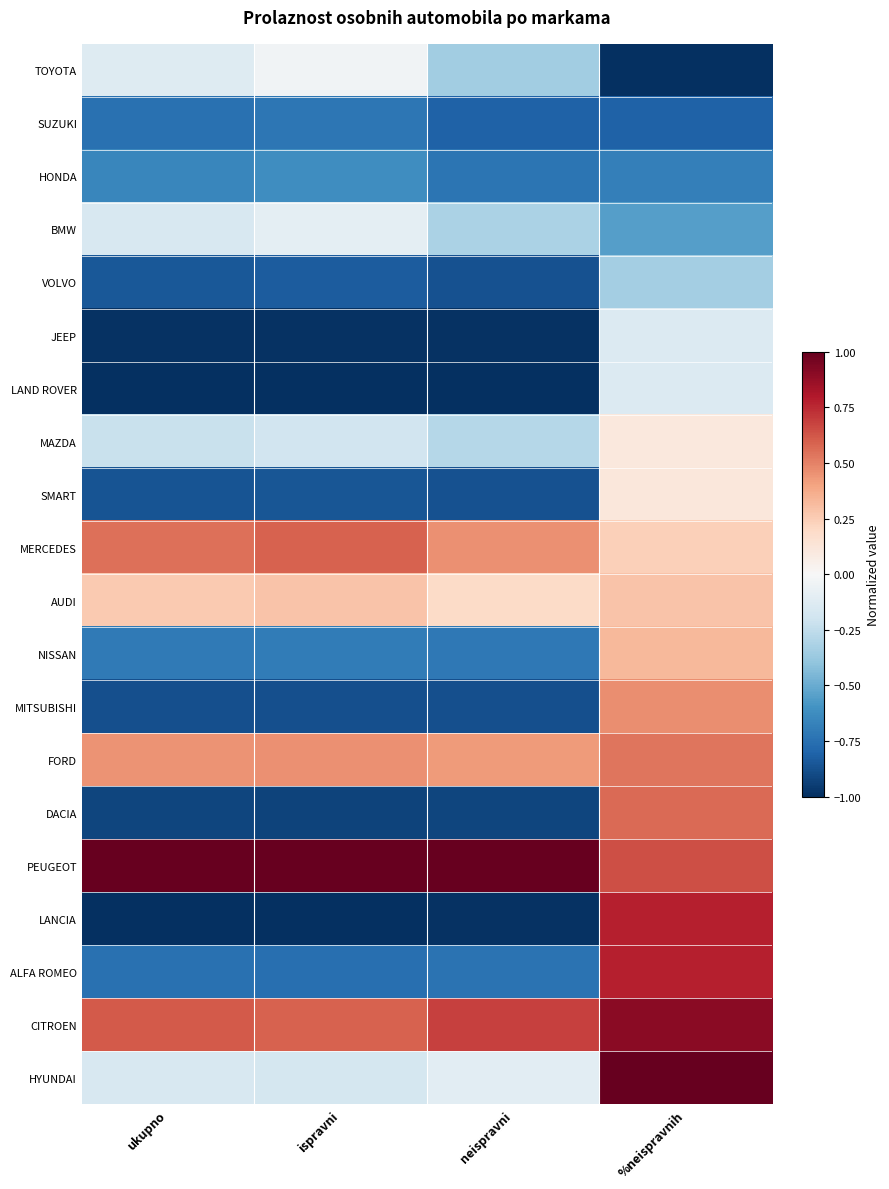

At ispravni, list the series in order from largest to smallest.

PEUGEOT, MERCEDES, CITROEN, FORD, AUDI, TOYOTA, BMW, HYUNDAI, MAZDA, HONDA, NISSAN, SUZUKI, ALFA ROMEO, VOLVO, SMART, MITSUBISHI, DACIA, JEEP, LAND ROVER, LANCIA